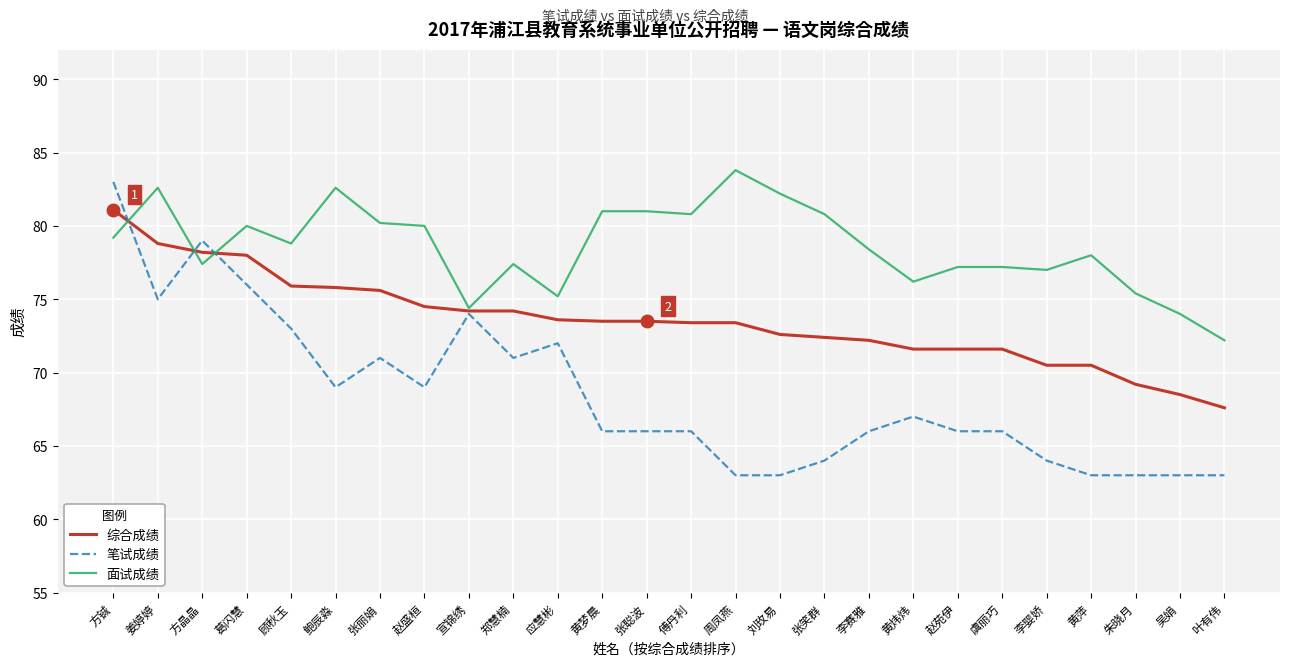

At which category is the sum across all series the highest?

方铖